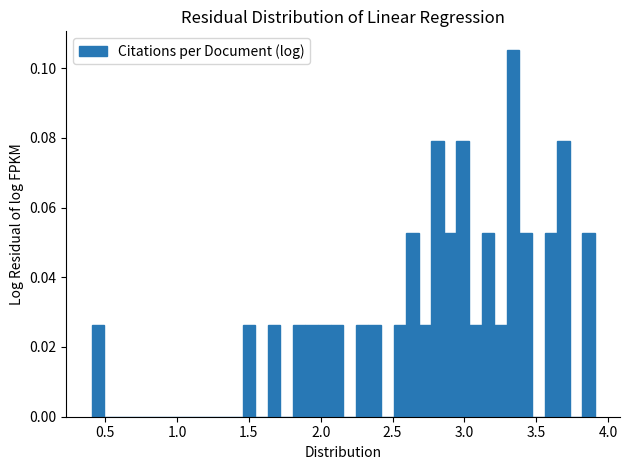

Read against the x-axis, roughly where is the centre of the tallest bar?

3.35